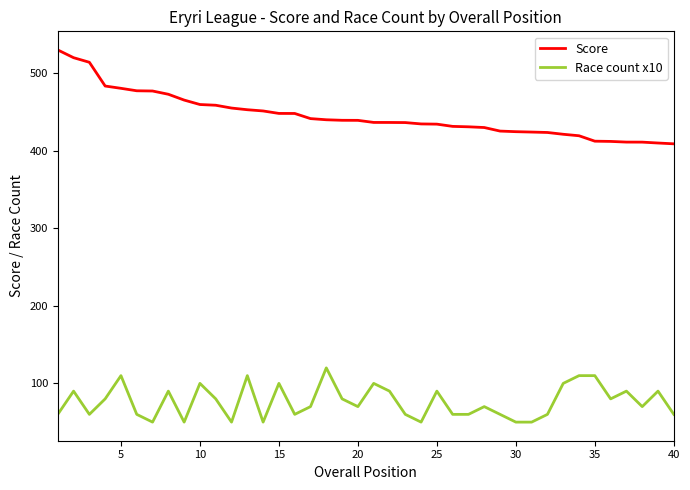

Which series has the largest total across all categories?

Score